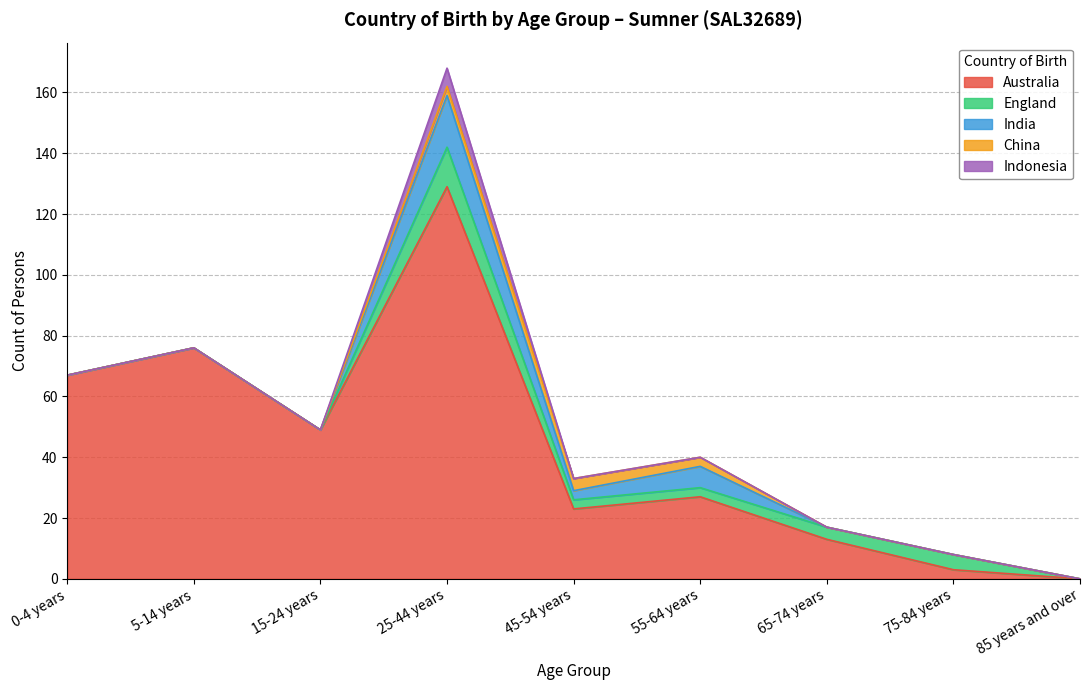

Reading left to right, transcribe all the data shown in this chart.

Australia: 0-4 years=67	5-14 years=76	15-24 years=49	25-44 years=129	45-54 years=23	55-64 years=27	65-74 years=13	75-84 years=3	85 years and over=0
England: 0-4 years=0	5-14 years=0	15-24 years=0	25-44 years=13	45-54 years=3	55-64 years=3	65-74 years=4	75-84 years=5	85 years and over=0
India: 0-4 years=0	5-14 years=0	15-24 years=0	25-44 years=17	45-54 years=3	55-64 years=7	65-74 years=0	75-84 years=0	85 years and over=0
China: 0-4 years=0	5-14 years=0	15-24 years=0	25-44 years=3	45-54 years=4	55-64 years=3	65-74 years=0	75-84 years=0	85 years and over=0
Indonesia: 0-4 years=0	5-14 years=0	15-24 years=0	25-44 years=6	45-54 years=0	55-64 years=0	65-74 years=0	75-84 years=0	85 years and over=0